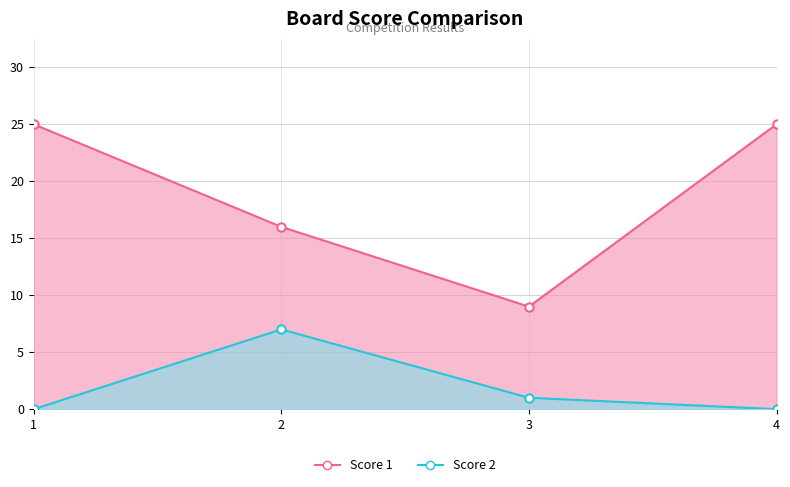

Reading left to right, extract all data points from this chart.

Score 1: 1=25	2=16	3=9	4=25
Score 2: 1=0	2=7	3=1	4=0